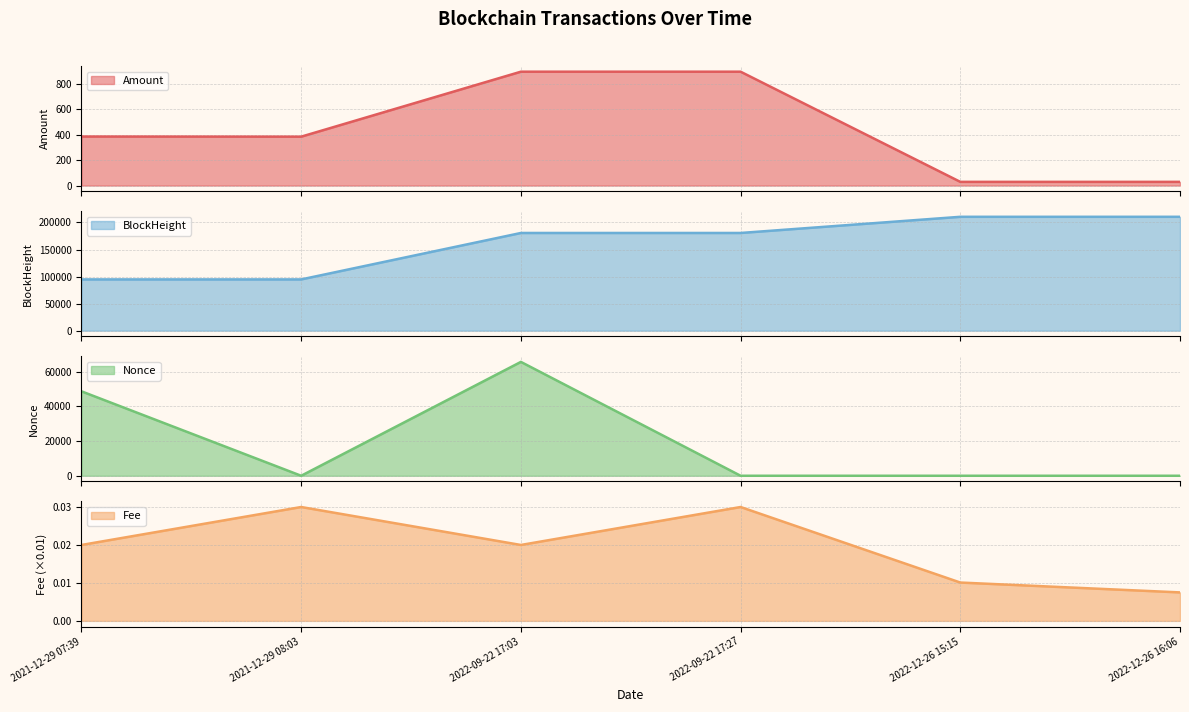

What is the change in value from 2021-12-29 07:39 to 2022-12-26 15:15?

-355.7